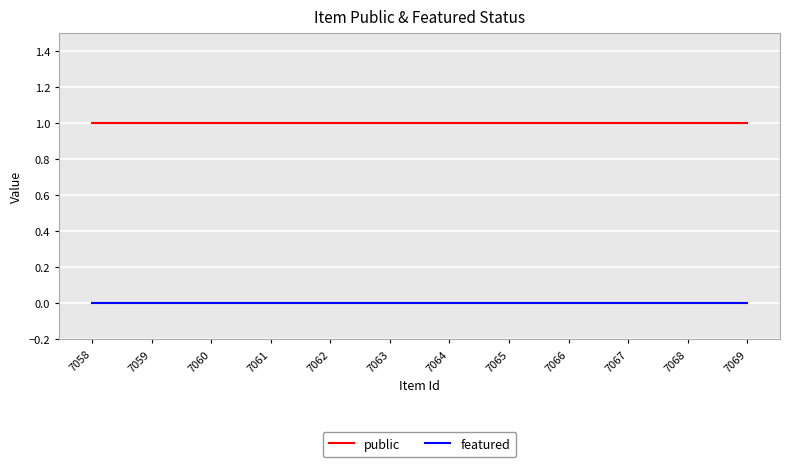

What are all the series names shown in the legend?

public, featured